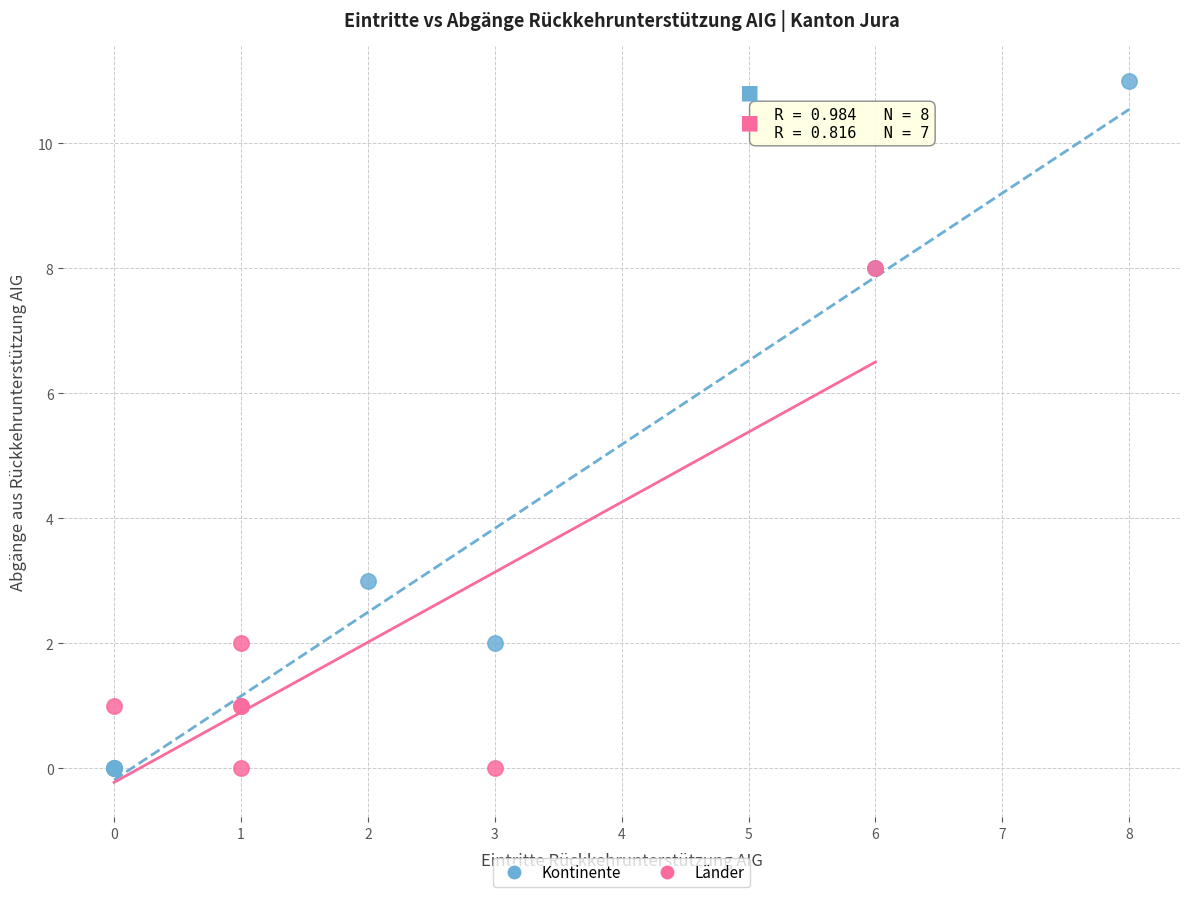

Which series has the widest spread of Y values?

Kontinente